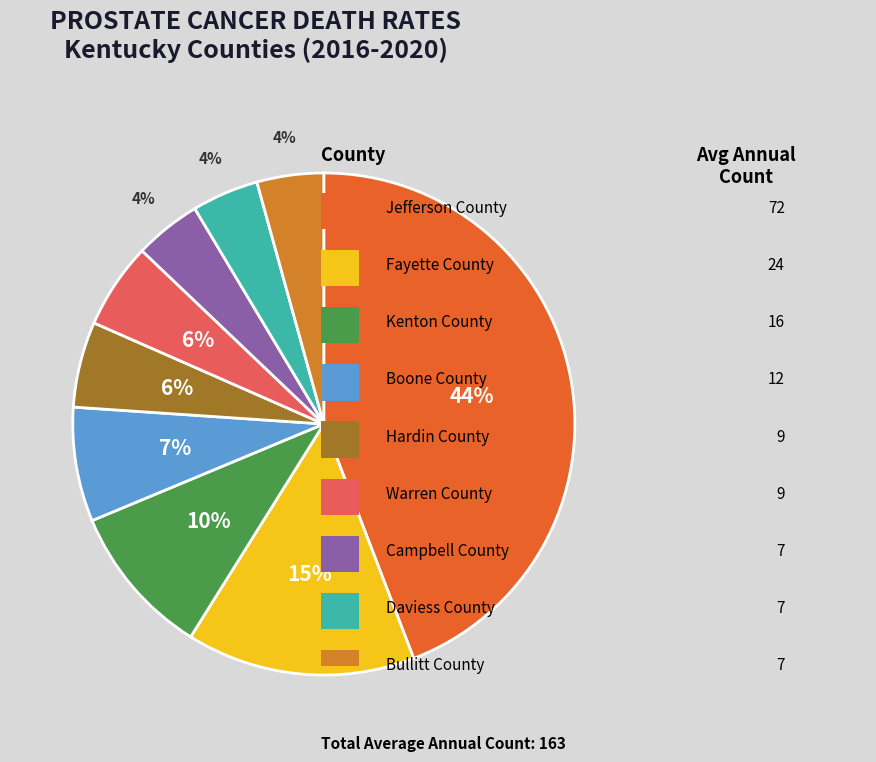

To the nearest percent, what is the average slice percentage?

11%